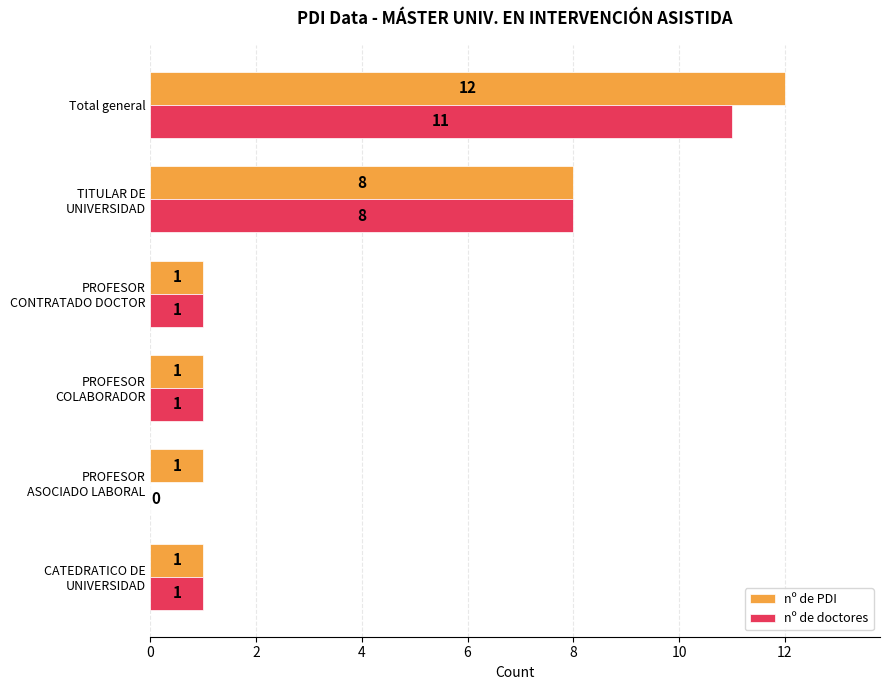

True or false: nº de doctores has a value of 11 at Total general.

True